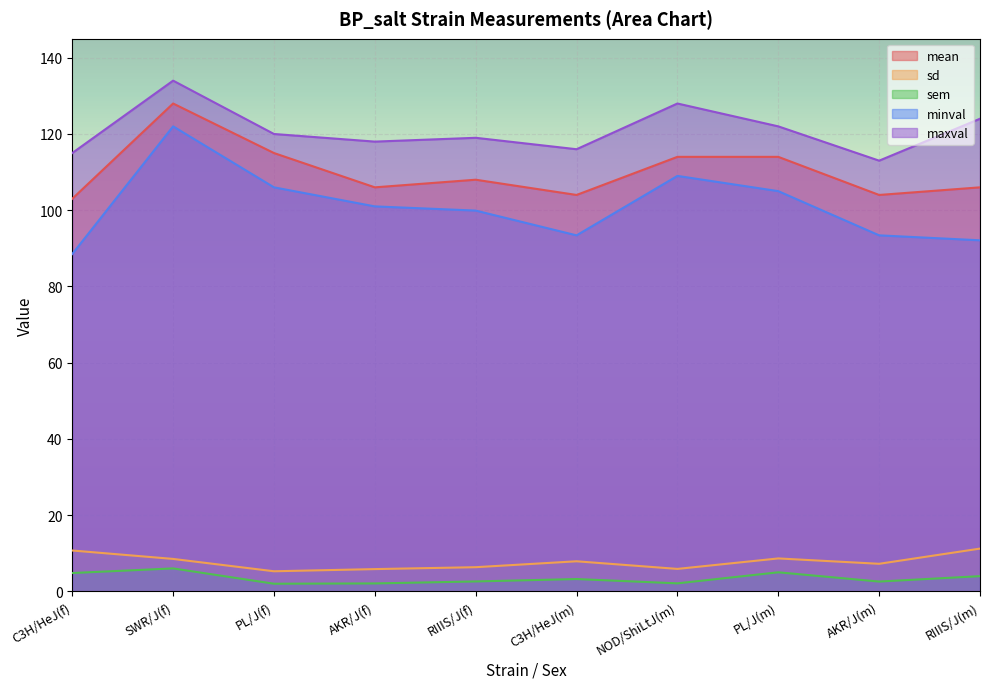

Where is the first local minimum for sd?

PL/J(f)